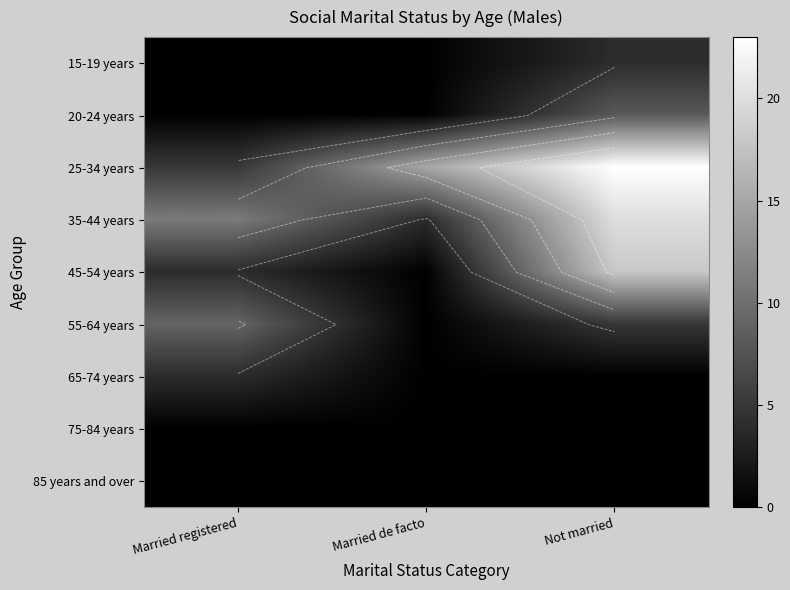

At how many categories does at least one series exceed 17?

1